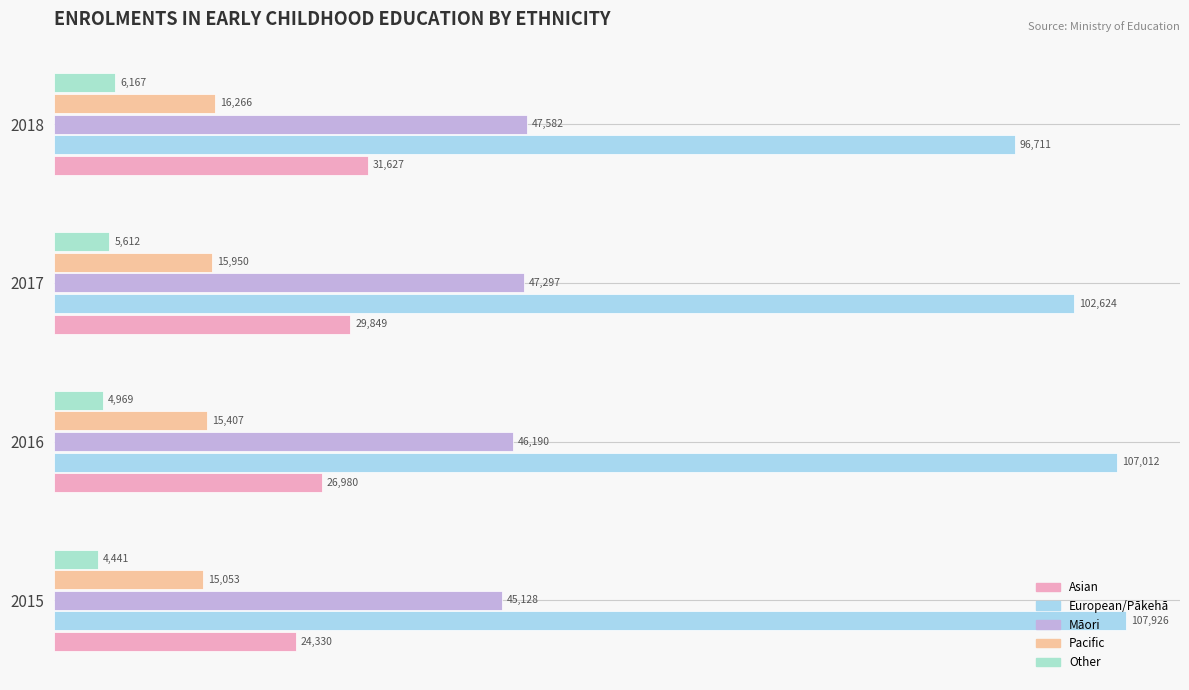

Reading left to right, what are all the values shown in this chart?

Asian: 24330	26980	29849	31627
European/Pākehā: 107926	107012	102624	96711
Māori: 45128	46190	47297	47582
Pacific: 15053	15407	15950	16266
Other: 4441	4969	5612	6167